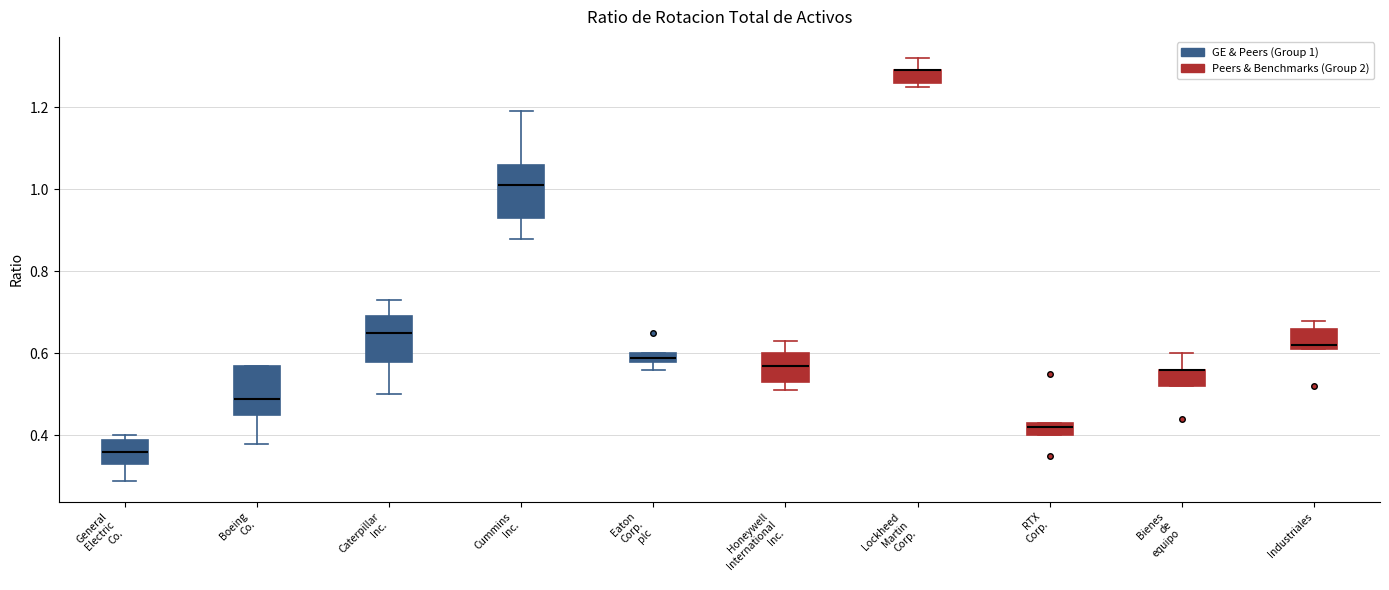

Where is the upper edge of the box for Caterpillar Inc. on the y-axis? The values are not printed on the chart, so give them approximately, as read against the axis.

0.70